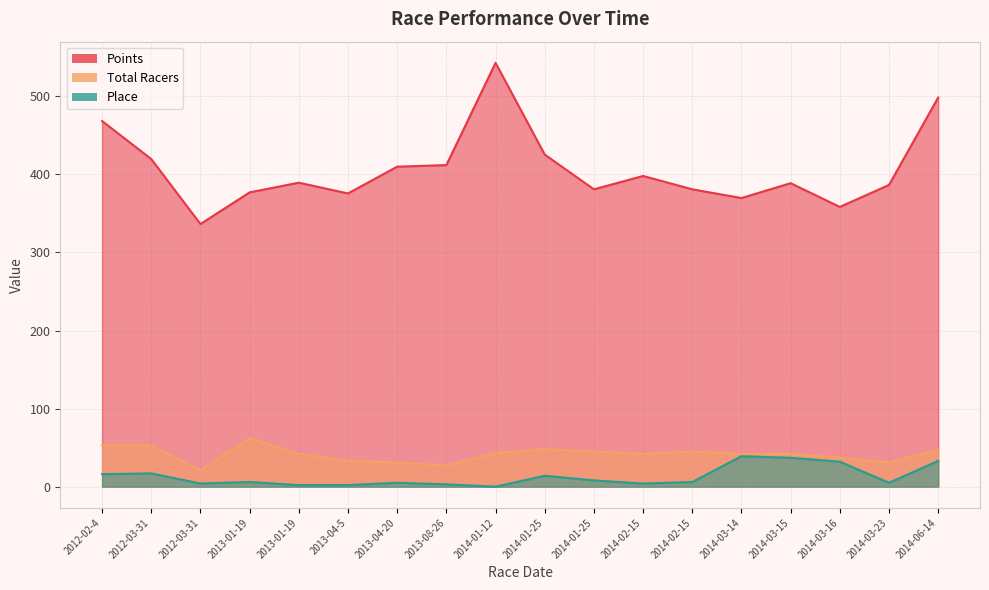

Where is the first local maximum for Points?

2013-01-19